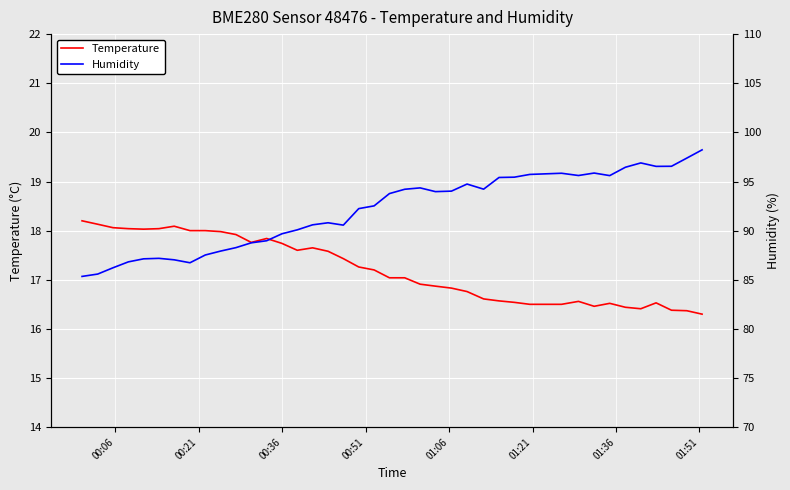

What is the value of the Temperature point at the 26th from the left?

16.8